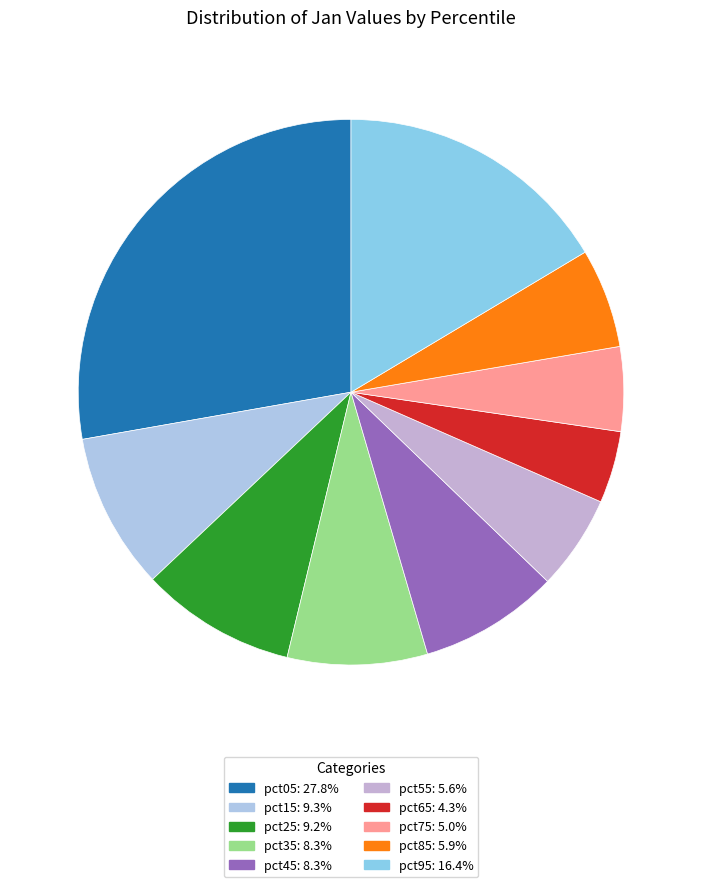

The pct05 slice represents 42% of the pie. True or false?

False